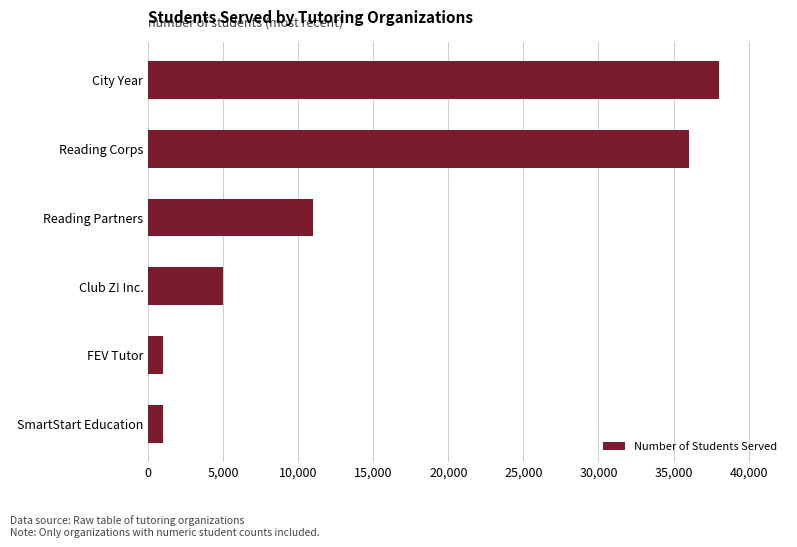

What is the smallest value displayed?

1000